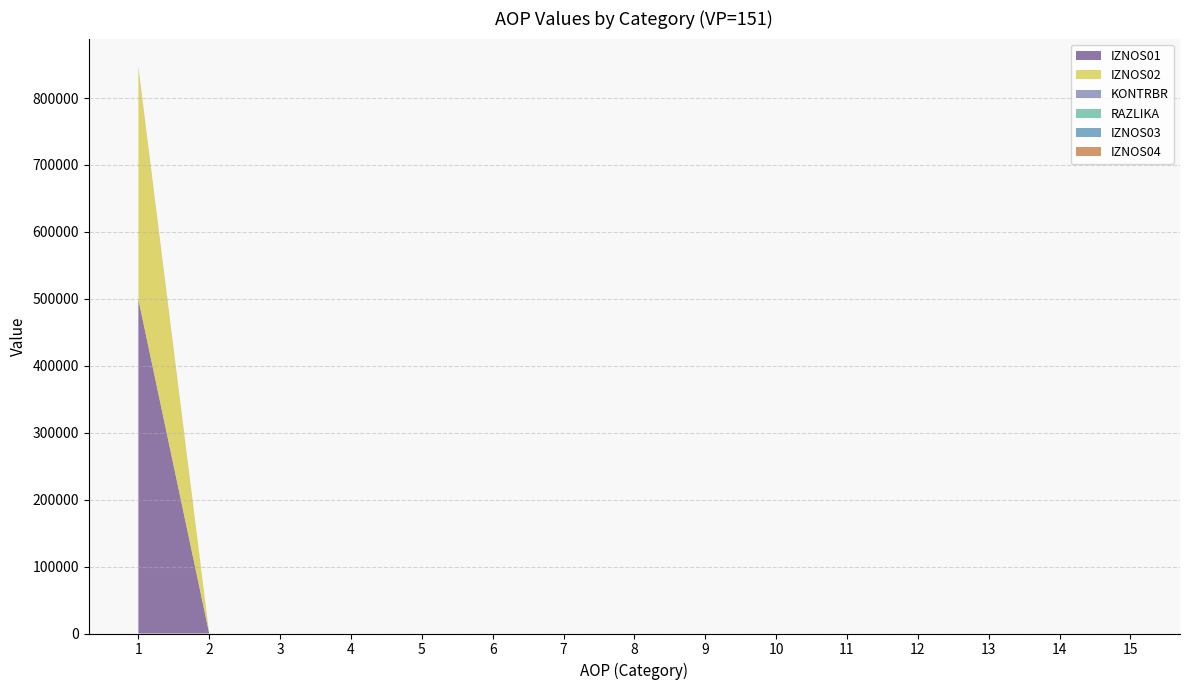

The value of KONTRBR at 1 is 478.7. True or false?

False